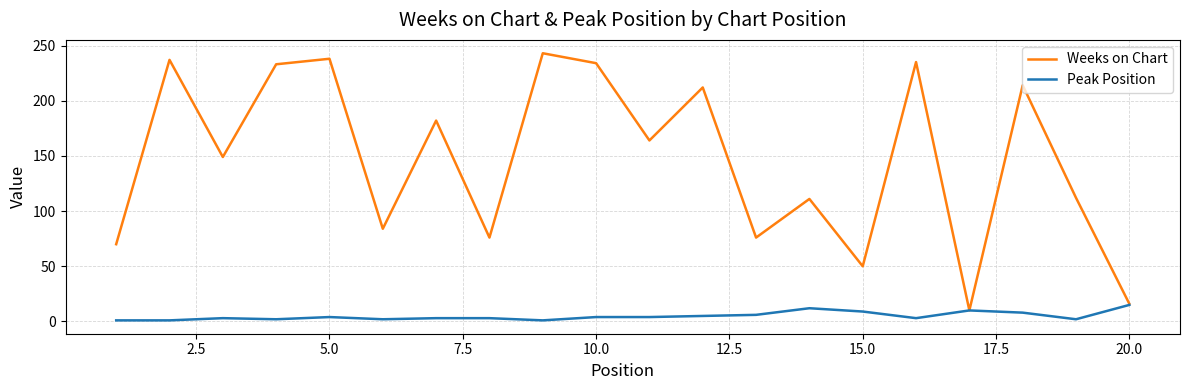

Rank the series by their average value, from lowest to highest.

Peak Position, Weeks on Chart